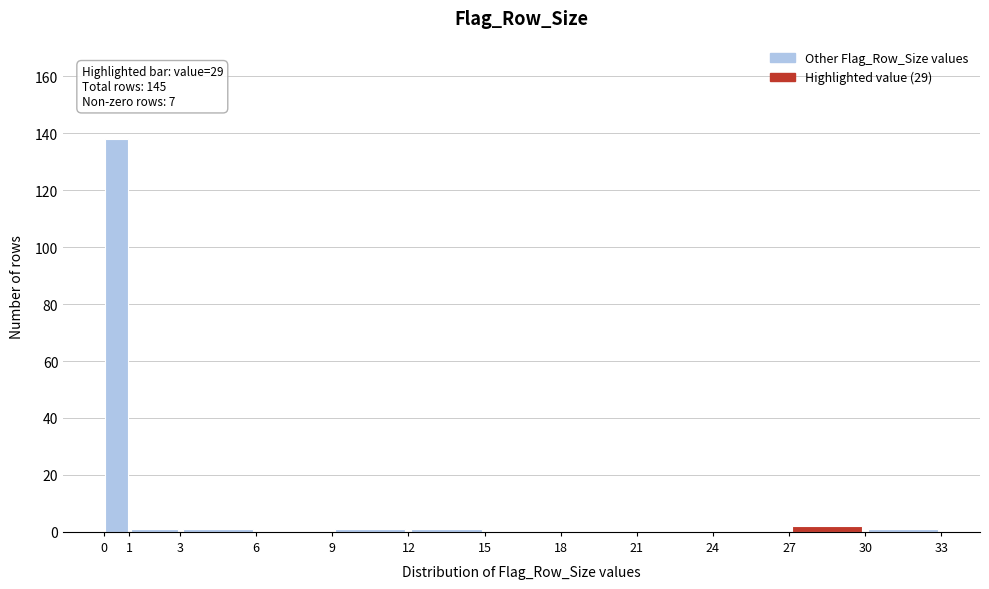

Which range on the x-axis has the tallest bar?

0 to 1